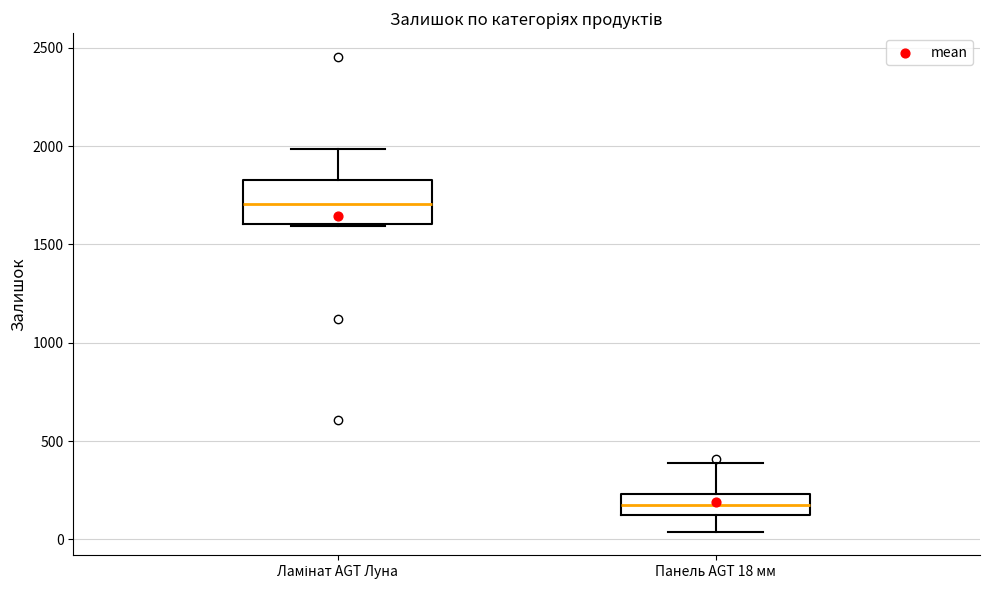

Which box has the highest median line?

Ламінат AGT Луна